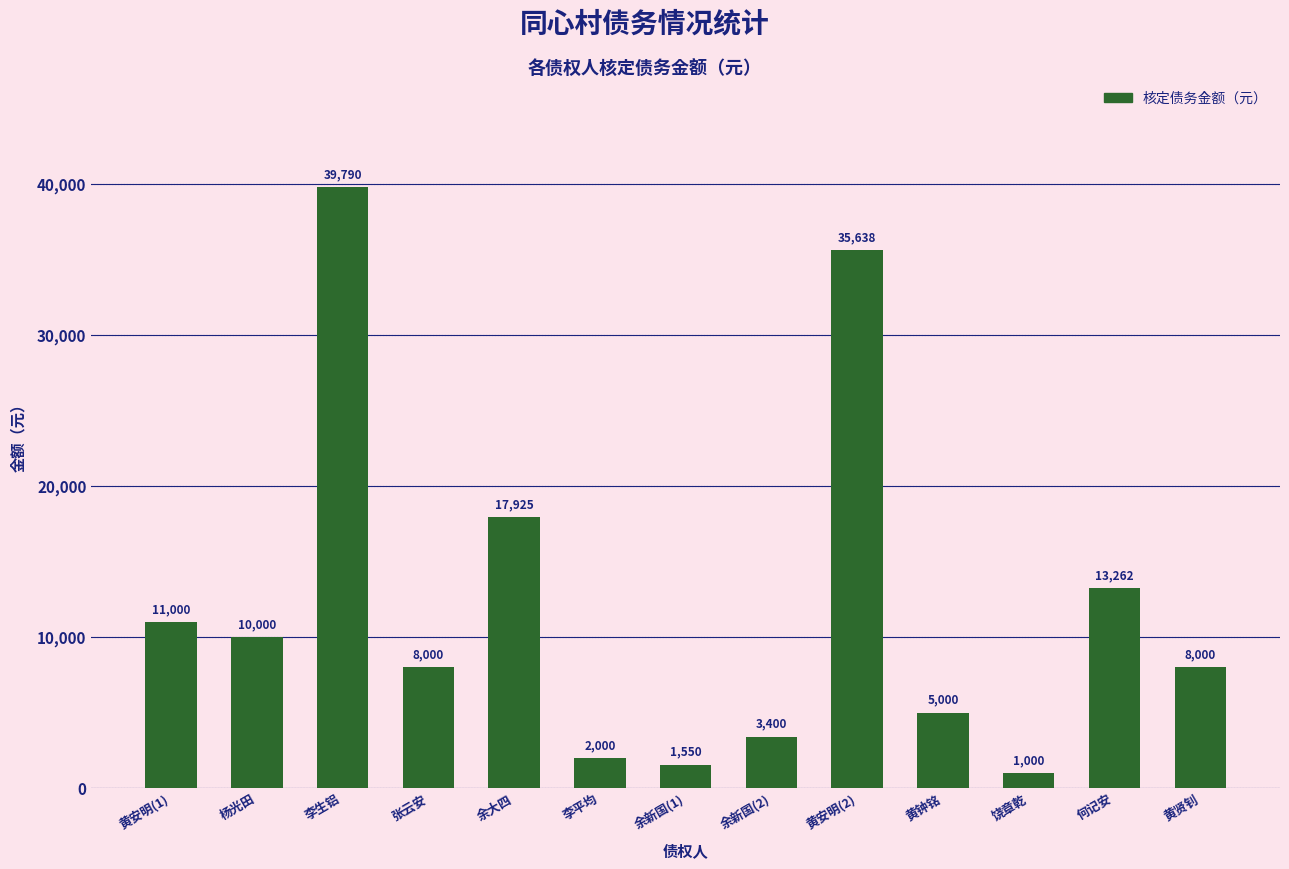

At which label does the data first exceed 8000?

黄安明(1)